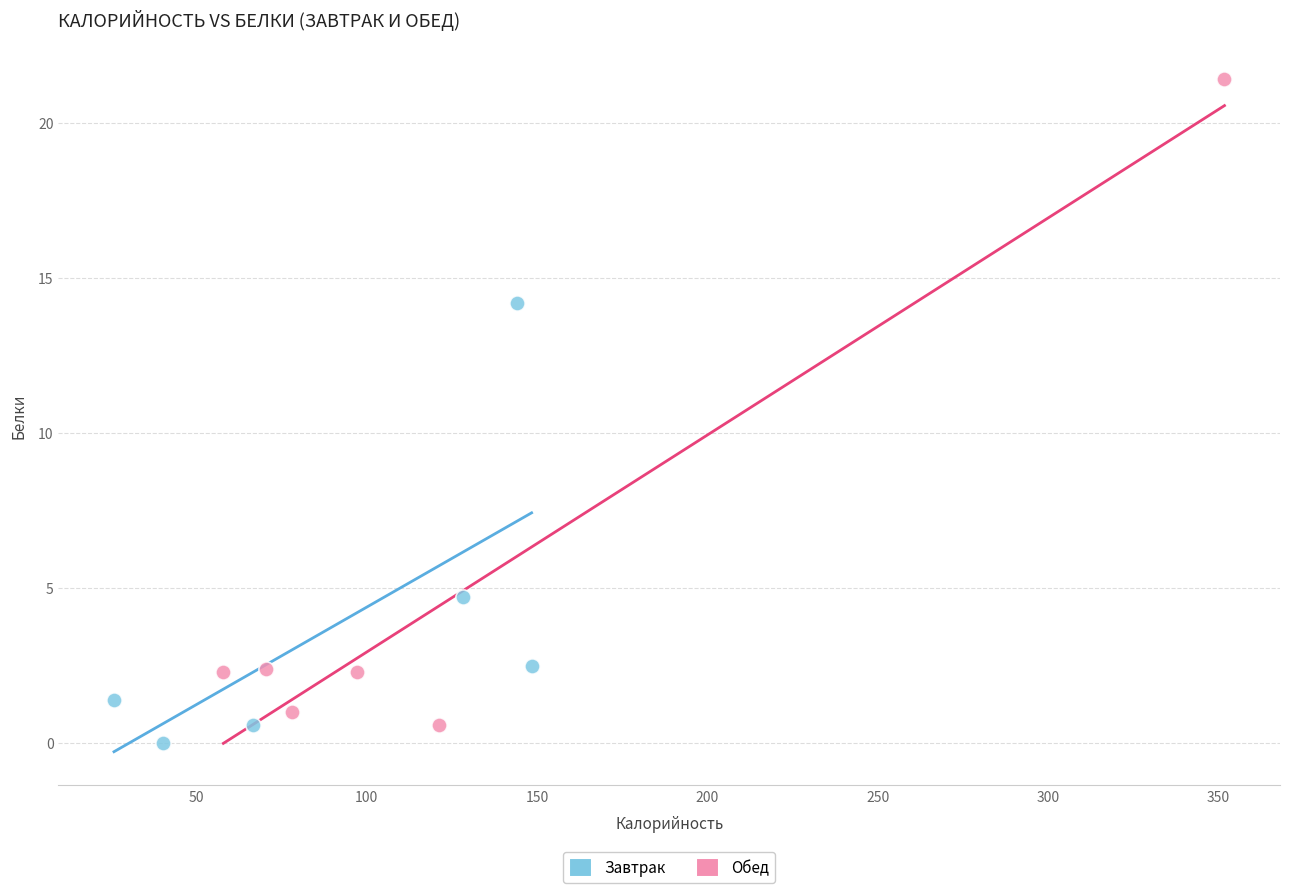

Which series has the widest spread of Y values?

Обед